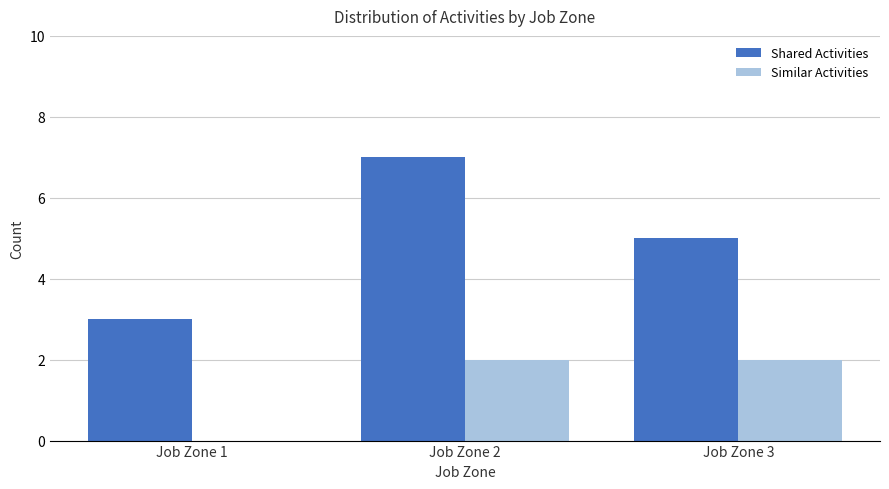

Reading right to left, what are all the values shown in this chart?

Shared Activities: 5	7	3
Similar Activities: 2	2	0